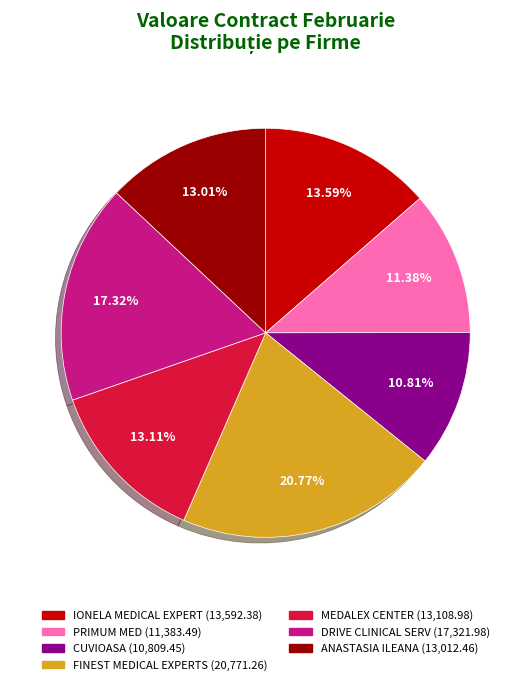

Is it true that ANASTASIA ILEANA is 8% of the pie?

False